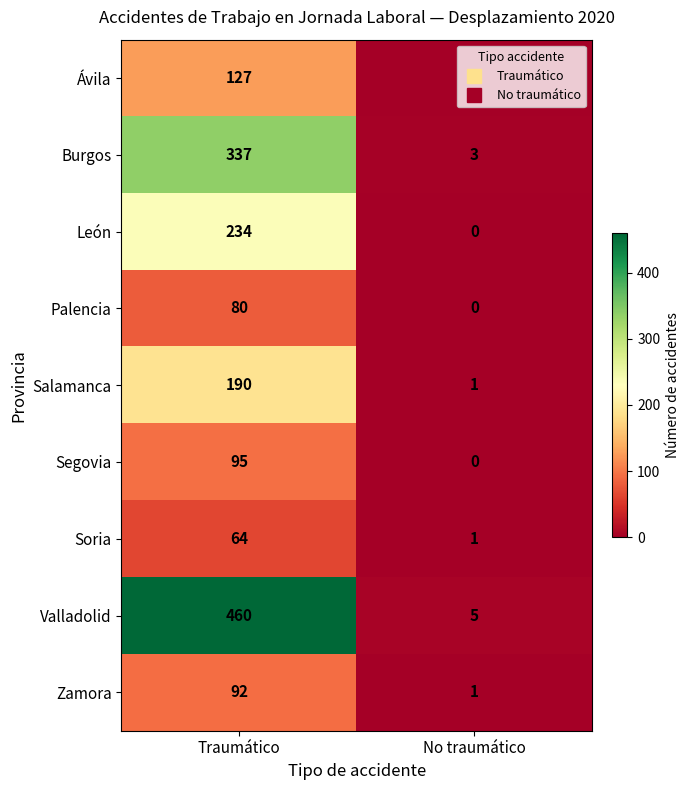

The value of Valladolid at No traumático is 2. True or false?

False